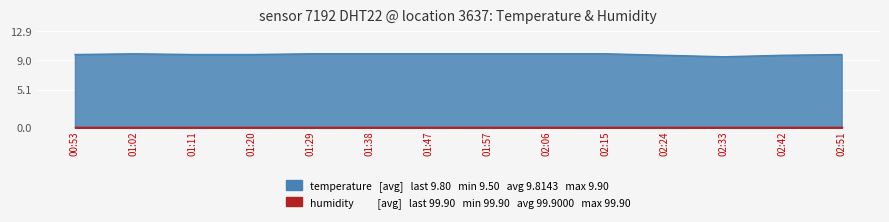

How many interior local valleys (lower than both neighbors) does the data have?

1